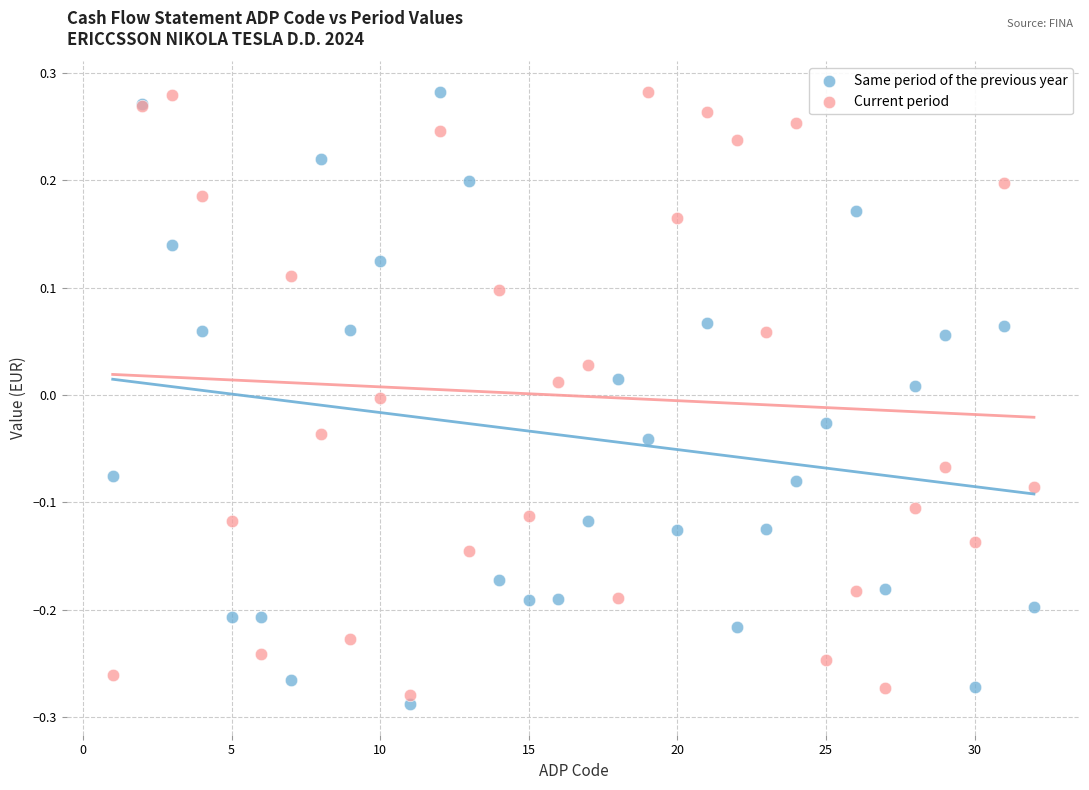

Which series reaches the minimum Y coordinate?

Same period of the previous year